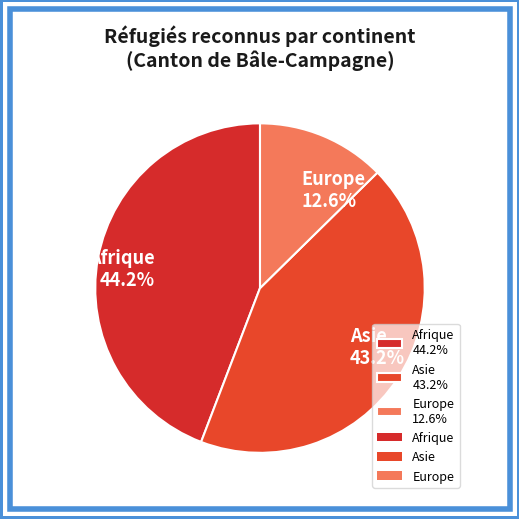

Which slice is the smallest?

Europe